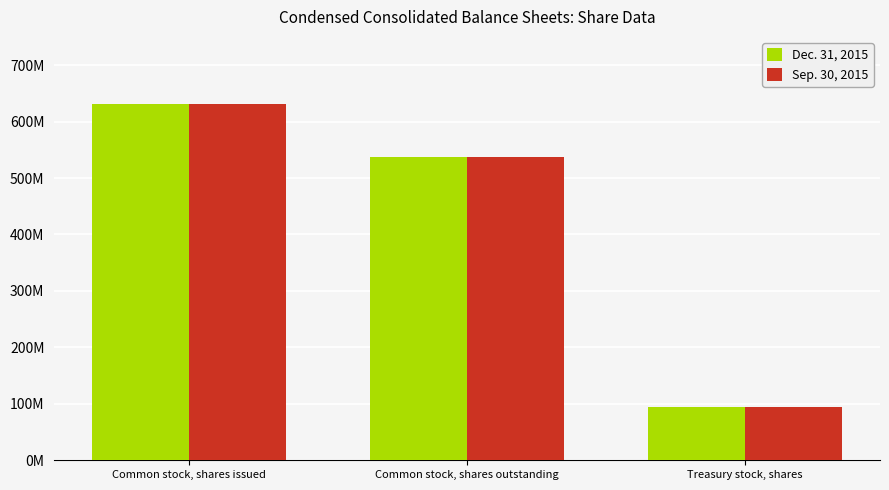

At which category is the sum across all series the highest?

Common stock, shares issued